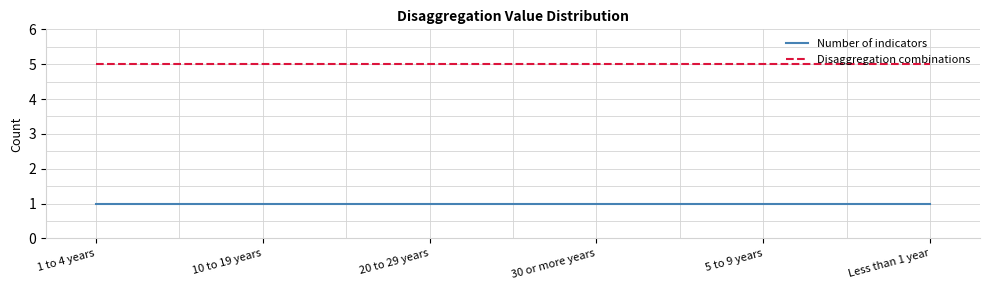

At how many categories does at least one series exceed 4?

6